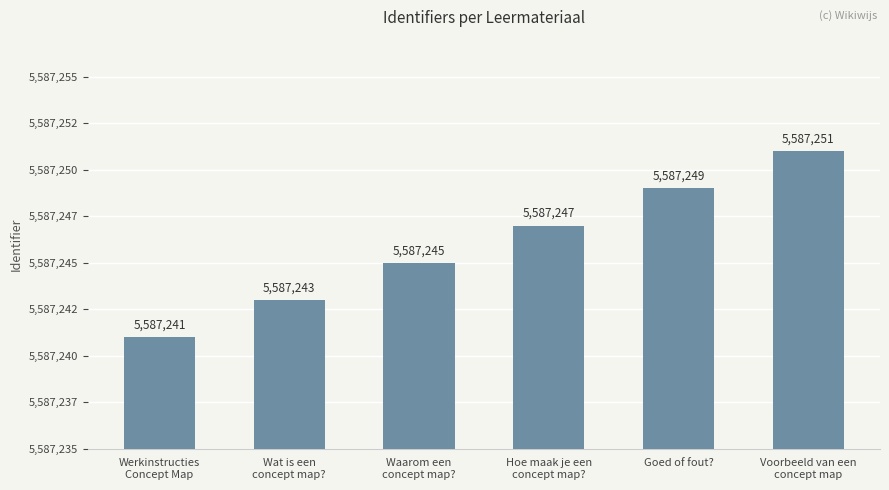

What is the label of the 1st bar from the right?

Voorbeeld van een
concept map